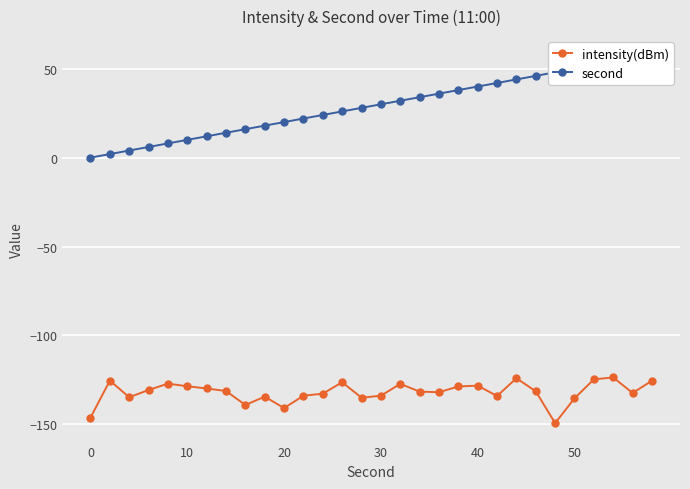

Which series has the largest total across all categories?

second